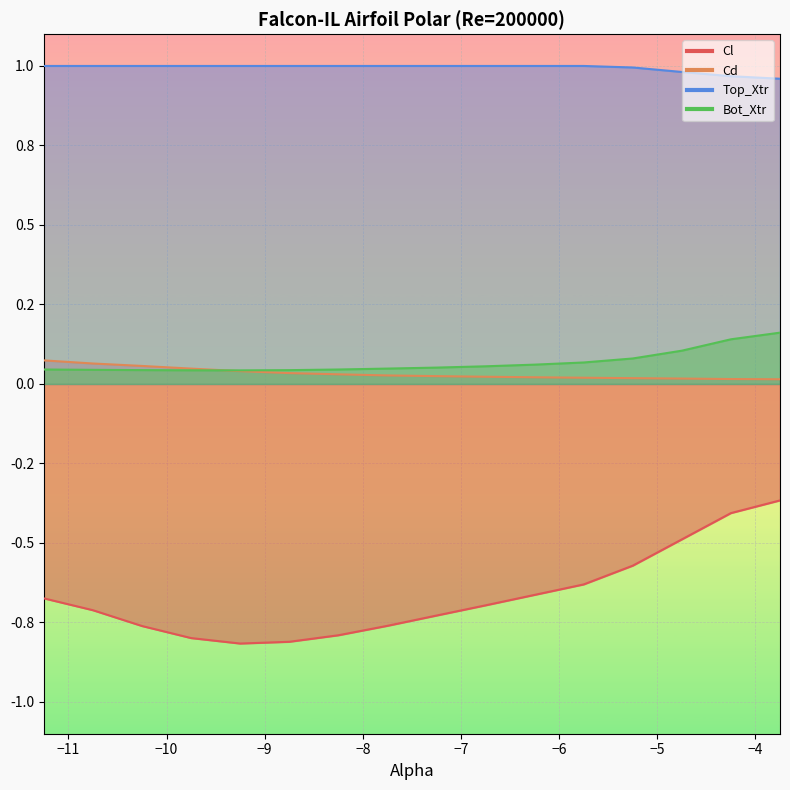

Reading left to right, what are all the values shown in this chart?

Cl: -11.25=-0.7	-10.75=-0.7	-10.25=-0.8	-9.75=-0.8	-9.25=-0.8	-8.75=-0.8	-8.25=-0.8	-7.75=-0.8	-7.25=-0.7	-6.75=-0.7	-6.25=-0.7	-5.75=-0.6	-5.25=-0.6	-4.75=-0.5	-4.25=-0.4	-3.75=-0.4
Cd: -11.25=0.1	-10.75=0.1	-10.25=0.1	-9.75=0.0	-9.25=0.0	-8.75=0.0	-8.25=0.0	-7.75=0.0	-7.25=0.0	-6.75=0.0	-6.25=0.0	-5.75=0.0	-5.25=0.0	-4.75=0.0	-4.25=0.0	-3.75=0.0
Top_Xtr: -11.25=1.0	-10.75=1.0	-10.25=1.0	-9.75=1.0	-9.25=1.0	-8.75=1.0	-8.25=1.0	-7.75=1.0	-7.25=1.0	-6.75=1.0	-6.25=1.0	-5.75=1.0	-5.25=1.0	-4.75=1.0	-4.25=1.0	-3.75=1.0
Bot_Xtr: -11.25=0.0	-10.75=0.0	-10.25=0.0	-9.75=0.0	-9.25=0.0	-8.75=0.0	-8.25=0.0	-7.75=0.0	-7.25=0.1	-6.75=0.1	-6.25=0.1	-5.75=0.1	-5.25=0.1	-4.75=0.1	-4.25=0.1	-3.75=0.2